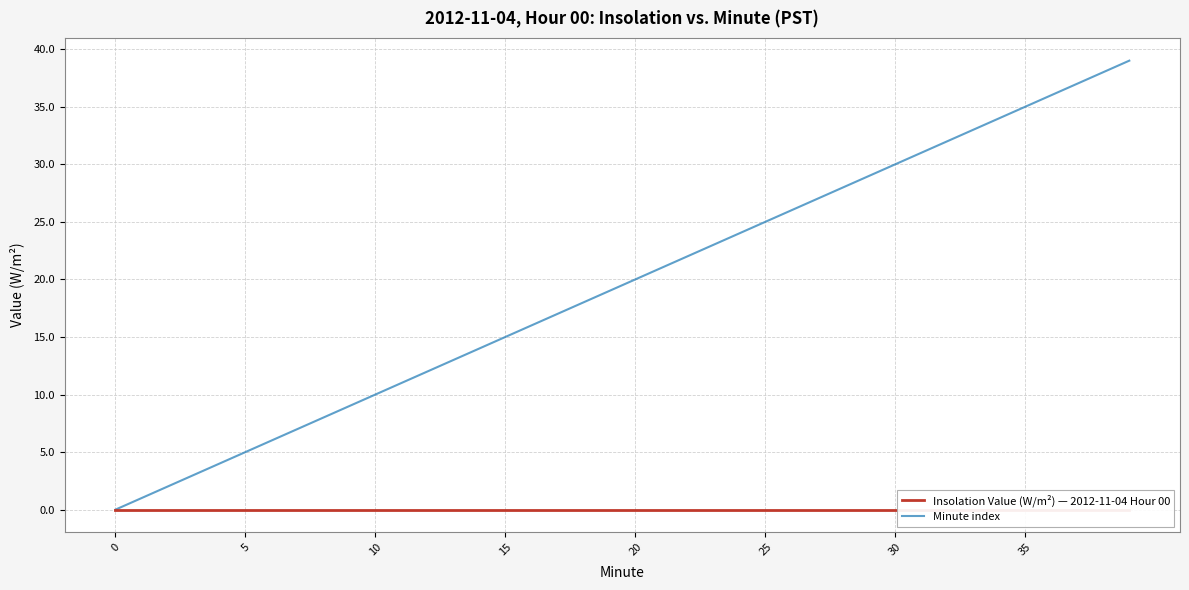

What is the spread (max minus min) of values at 31?

31